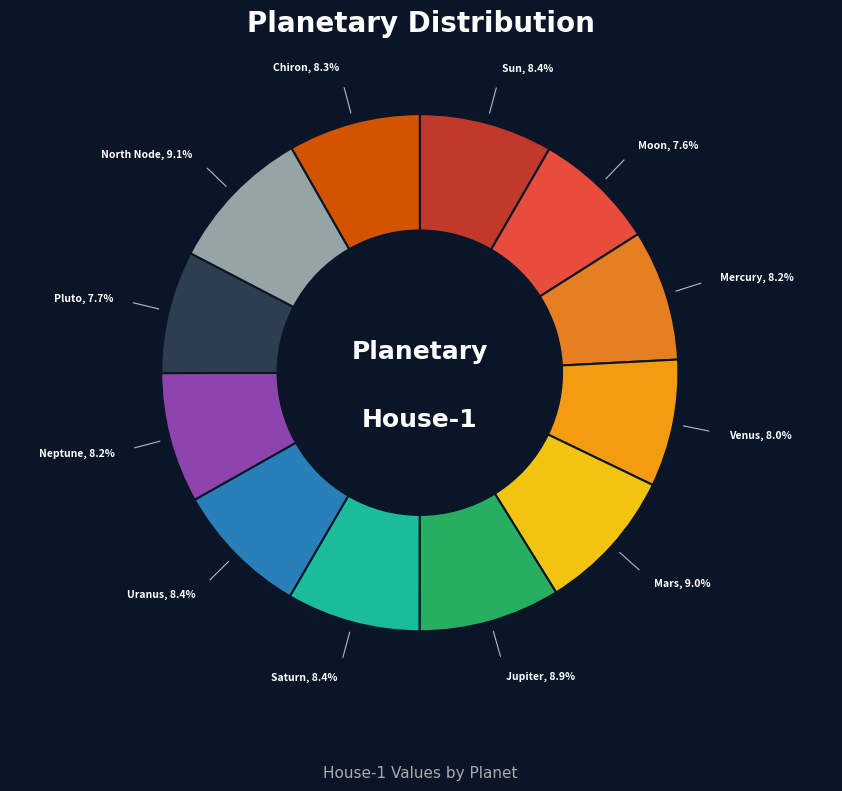

How many slices are in this pie chart?

12